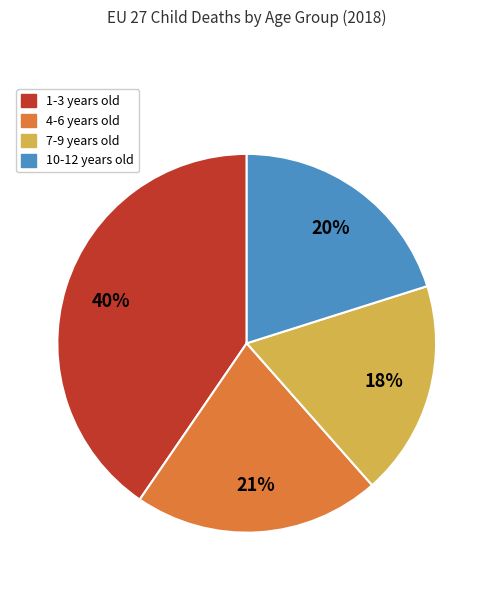

Does any single category account for the majority?

No